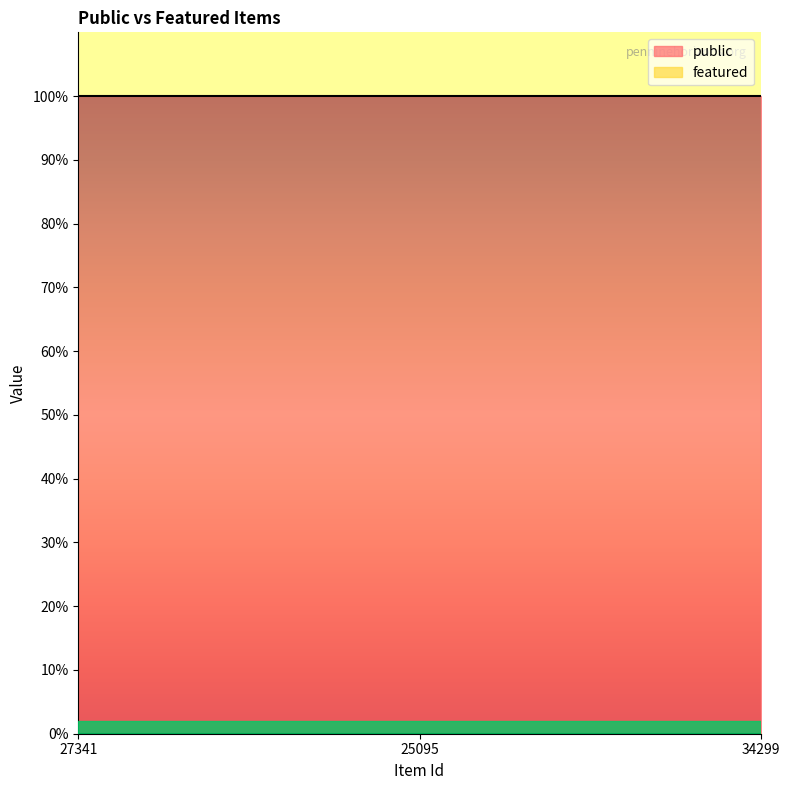

What is the average value of the public series?

1